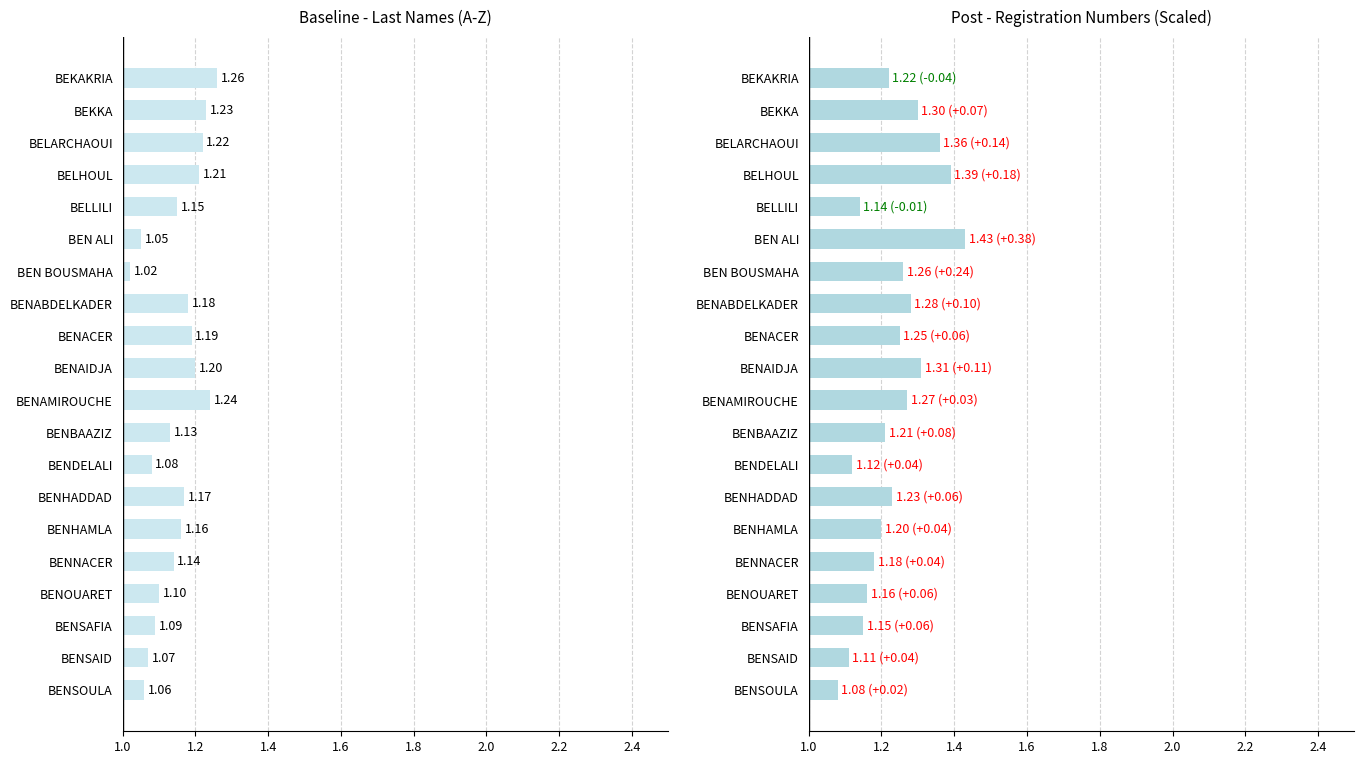

At how many categories does at least one series exceed 1?

20